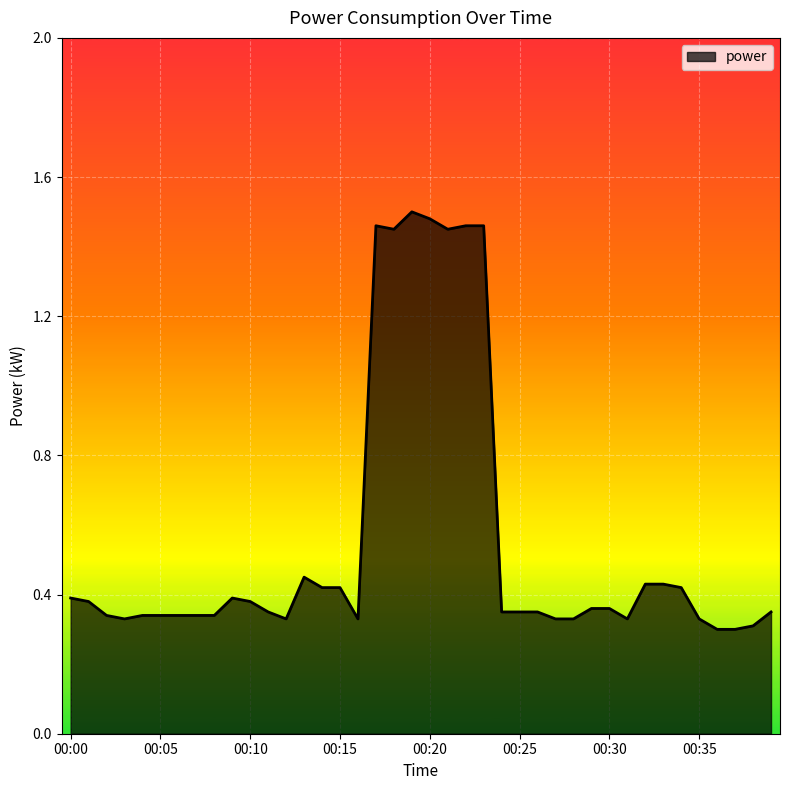

What is the difference between the maximum and minimum values?

1.2